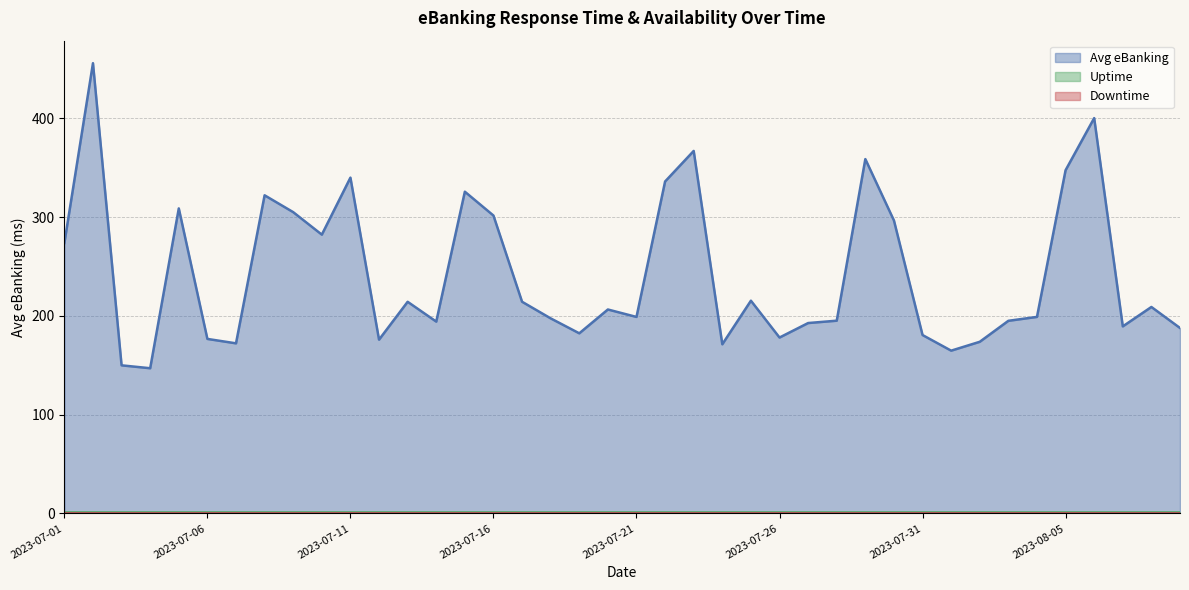

Rank the series by their maximum value, from lowest to highest.

Downtime, Uptime, Avg eBanking